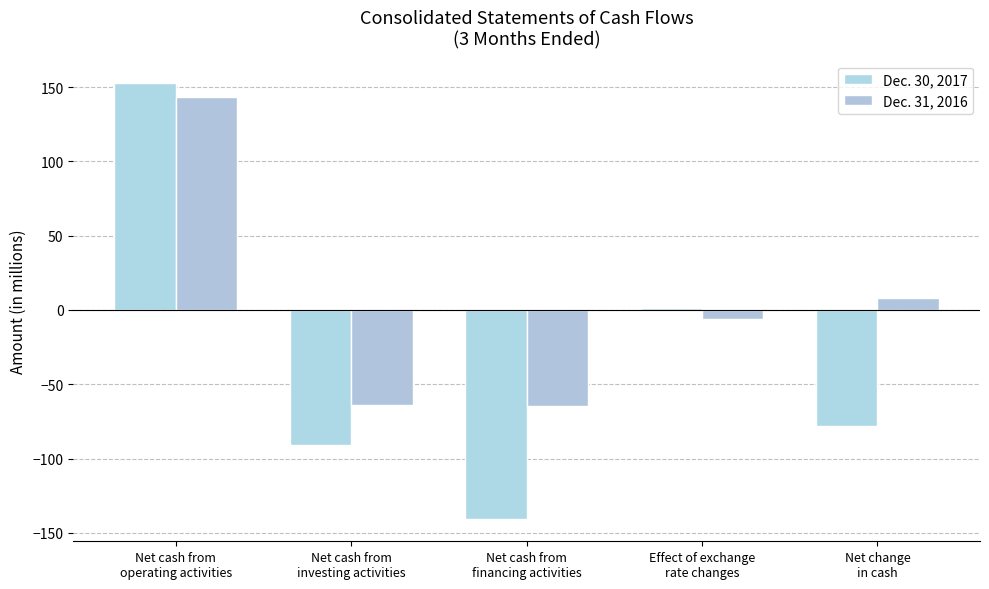

What is the minimum value for Dec. 31, 2016?

-65